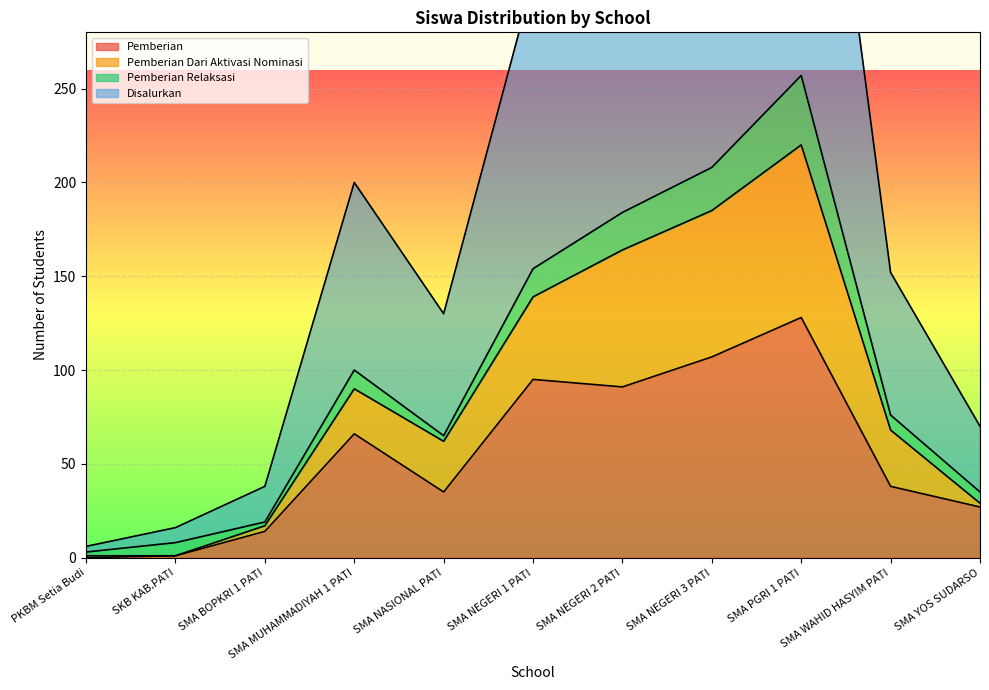

What is the label of the 4th point from the left?

SMA MUHAMMADIYAH 1 PATI